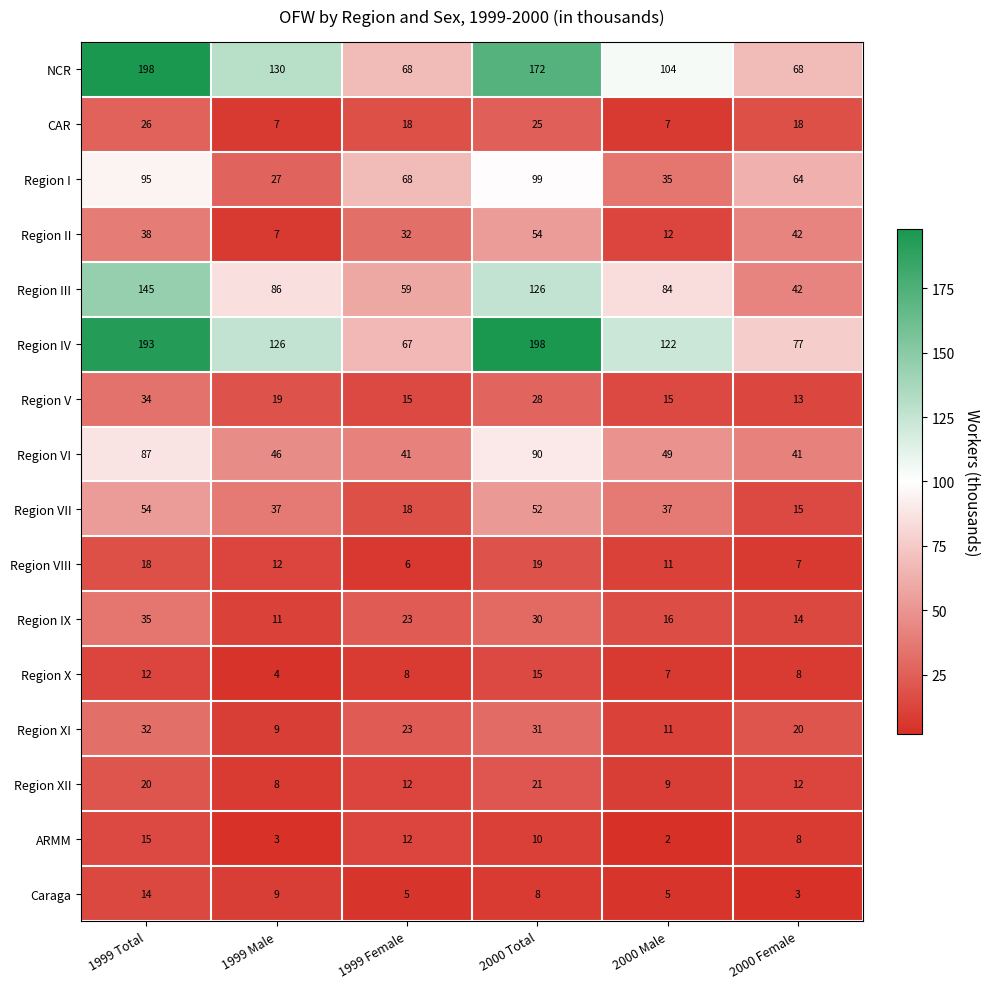

What is the greatest value displayed?

198